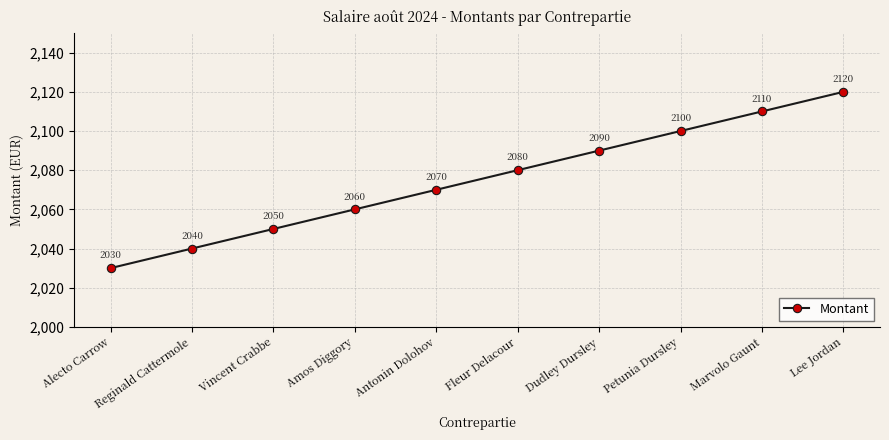

Reading left to right, what are all the values shown in this chart?

Alecto Carrow=2030	Reginald Cattermole=2040	Vincent Crabbe=2050	Amos Diggory=2060	Antonin Dolohov=2070	Fleur Delacour=2080	Dudley Dursley=2090	Petunia Dursley=2100	Marvolo Gaunt=2110	Lee Jordan=2120